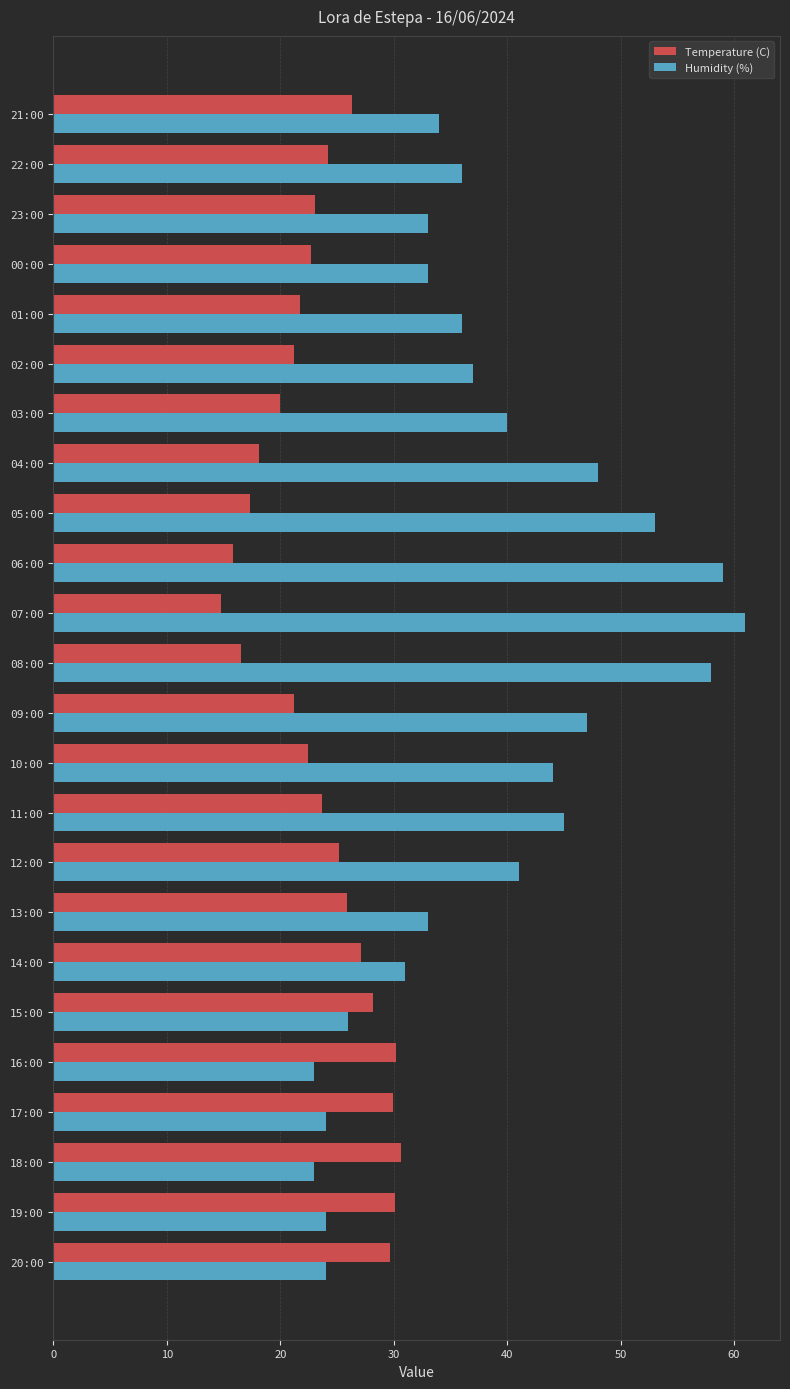

True or false: Temperature (C) has a value of 21.2 at 02:00.

True